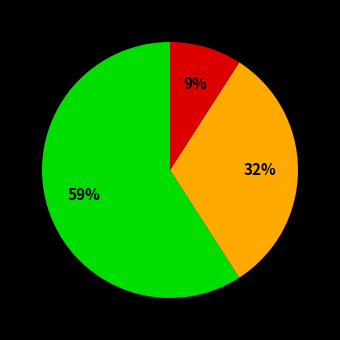

To the nearest percent, what is the difference between the largest and smallest slice percentages?

50%